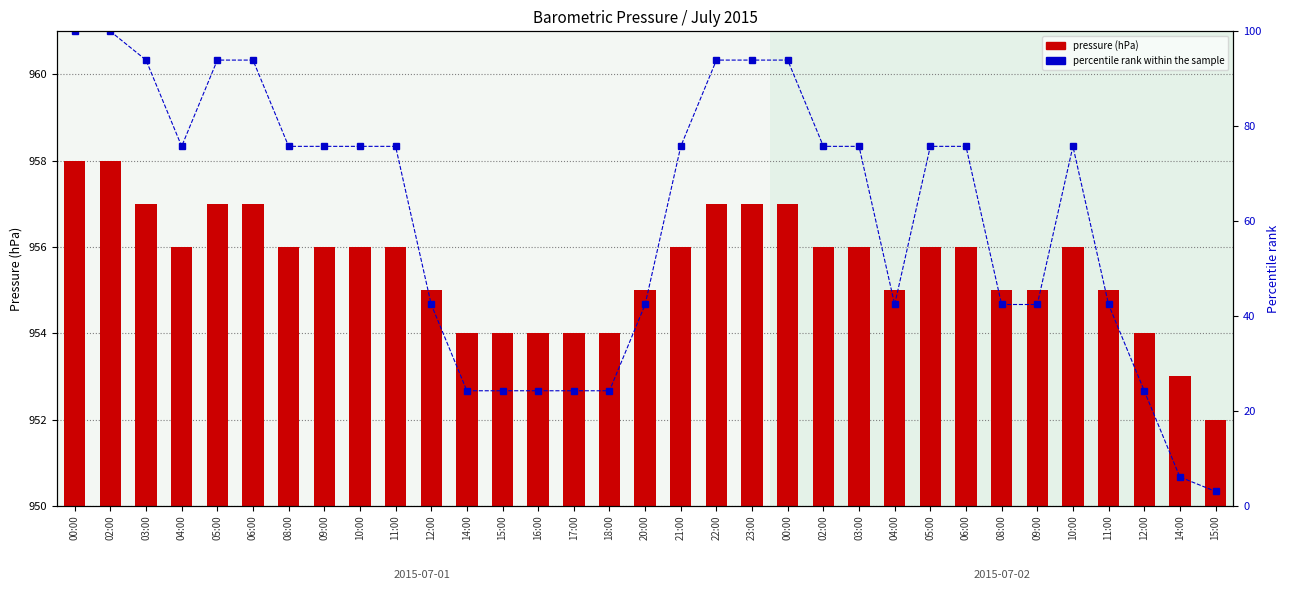

What is the value of the percentile rank within the sample bar at the 24th from the left?

75.8